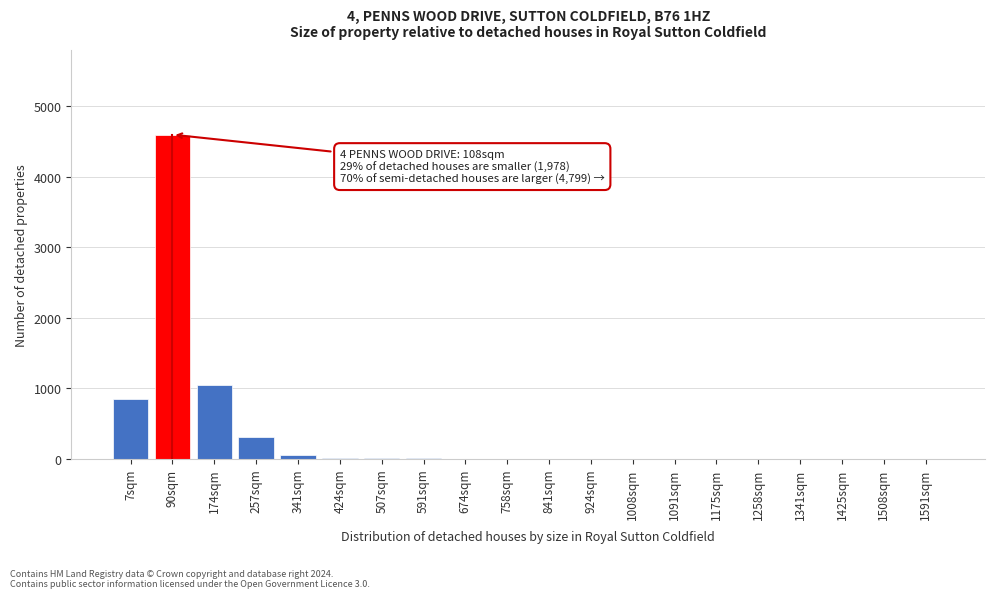

The value at 174sqm is 1050. True or false?

True